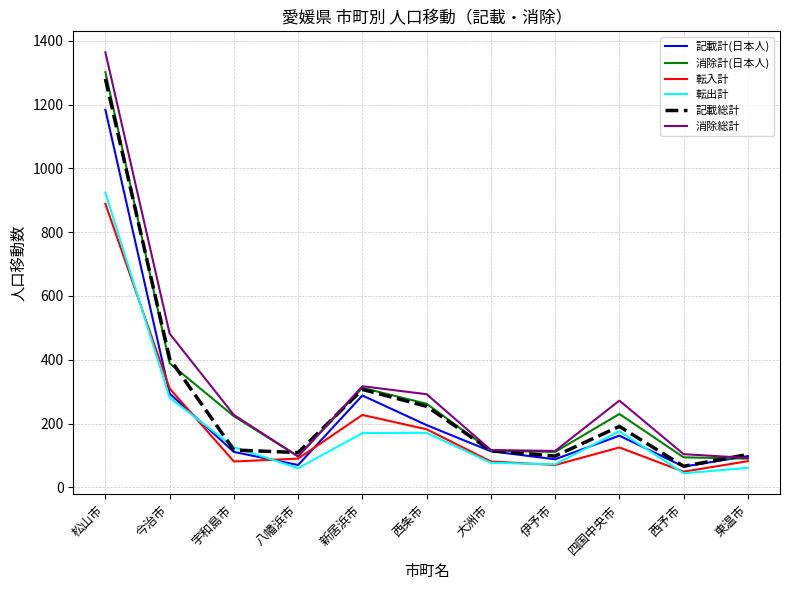

What is the difference between the maximum and minimum values in the 転出計 series?

880